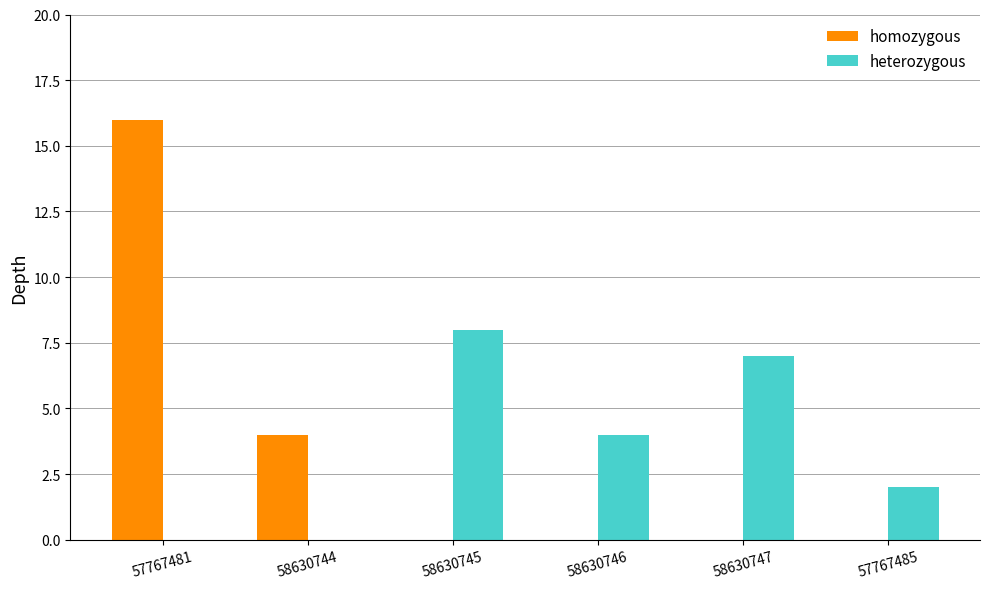

Are the bars grouped side by side (vs. stacked)?

Yes